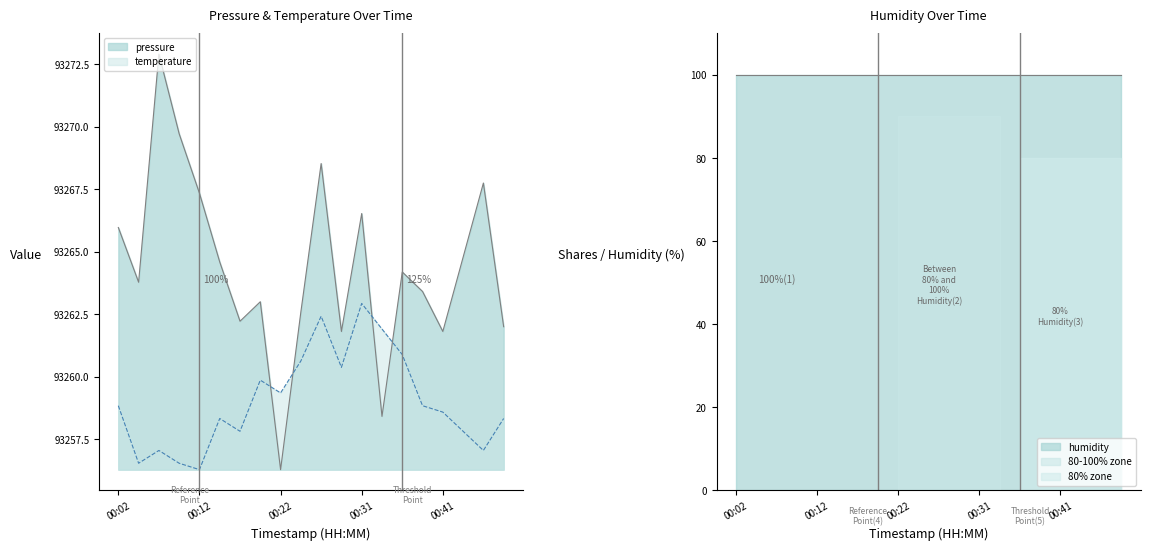

What is the sum of all pressure values?

1865287.6